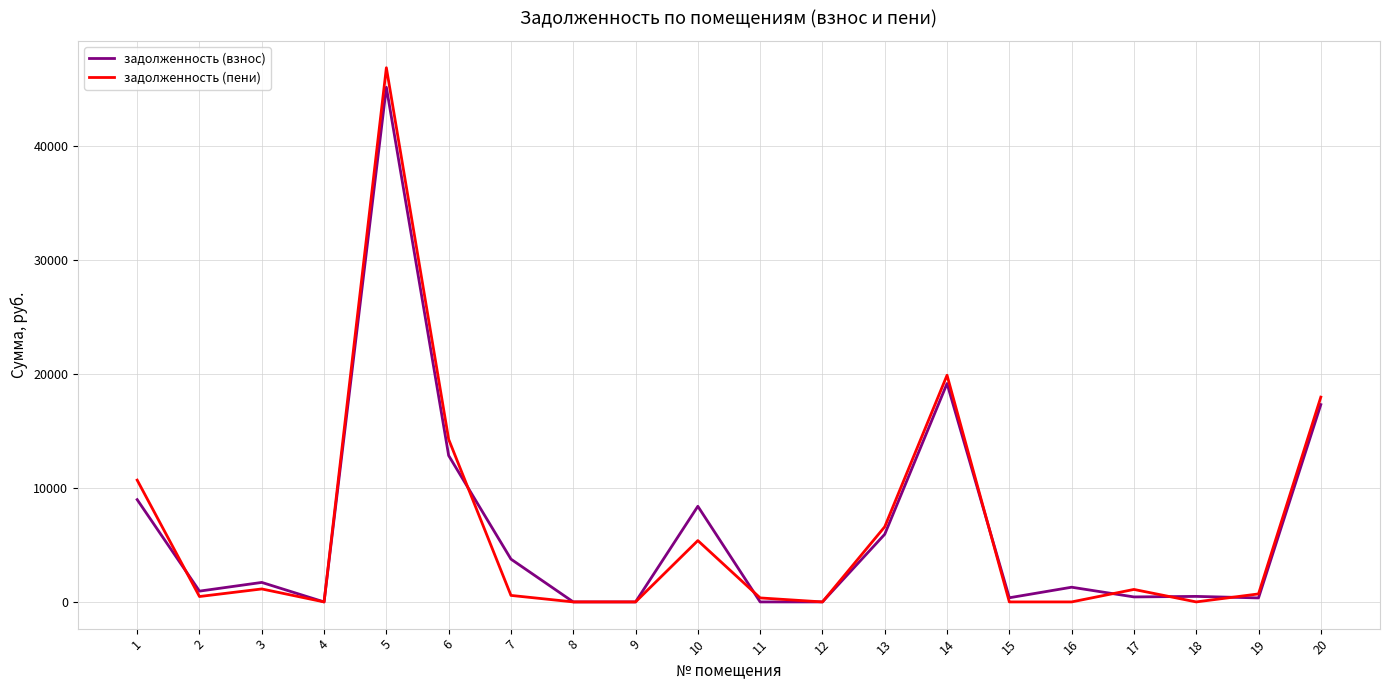

What is the difference between the maximum and minimum values in the задолженность (пени) series?

46875.2